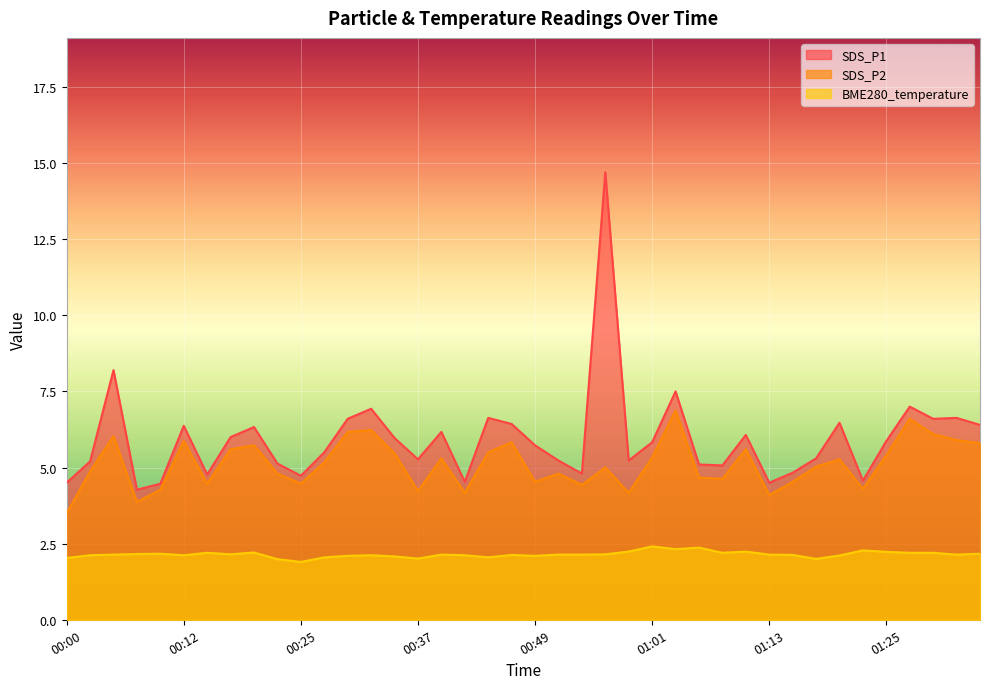

At which category does BME280_temperature reach its first local valley?

00:12